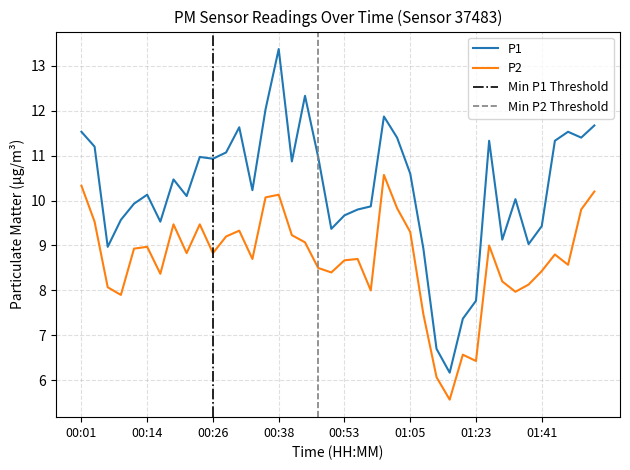

What is the approximate value of P2 at 01:44?

8.8